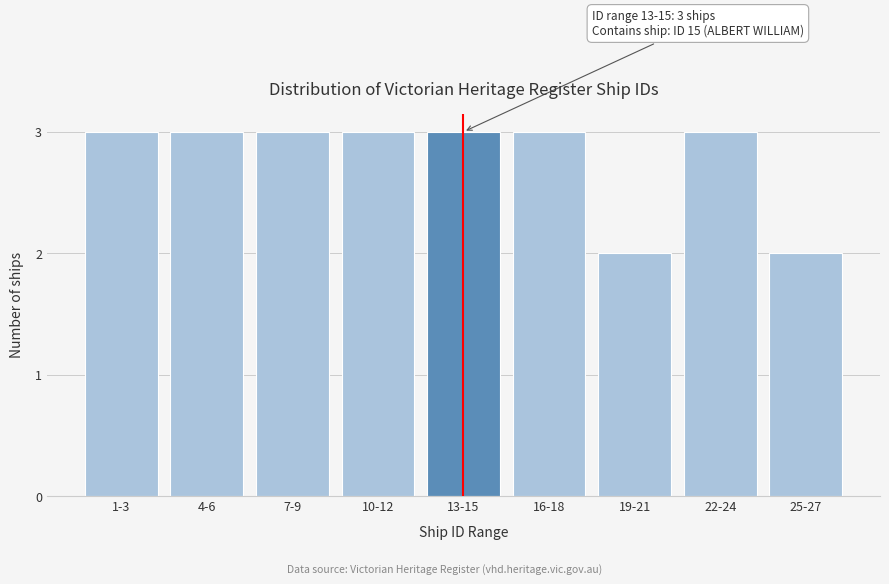

Reading left to right, transcribe all the data shown in this chart.

1-3=3	4-6=3	7-9=3	10-12=3	13-15=3	16-18=3	19-21=2	22-24=3	25-27=2